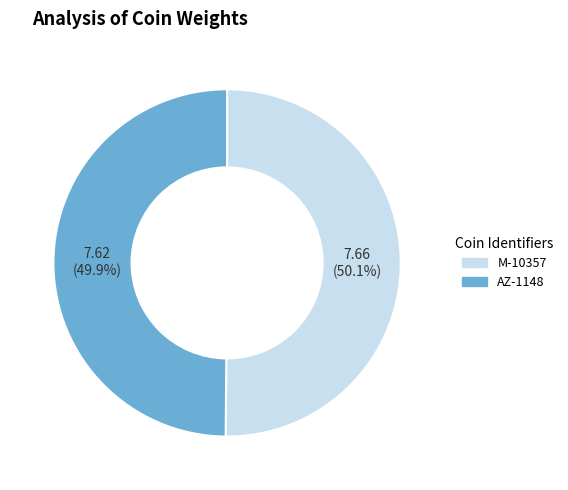

How many segments does this pie chart have?

2